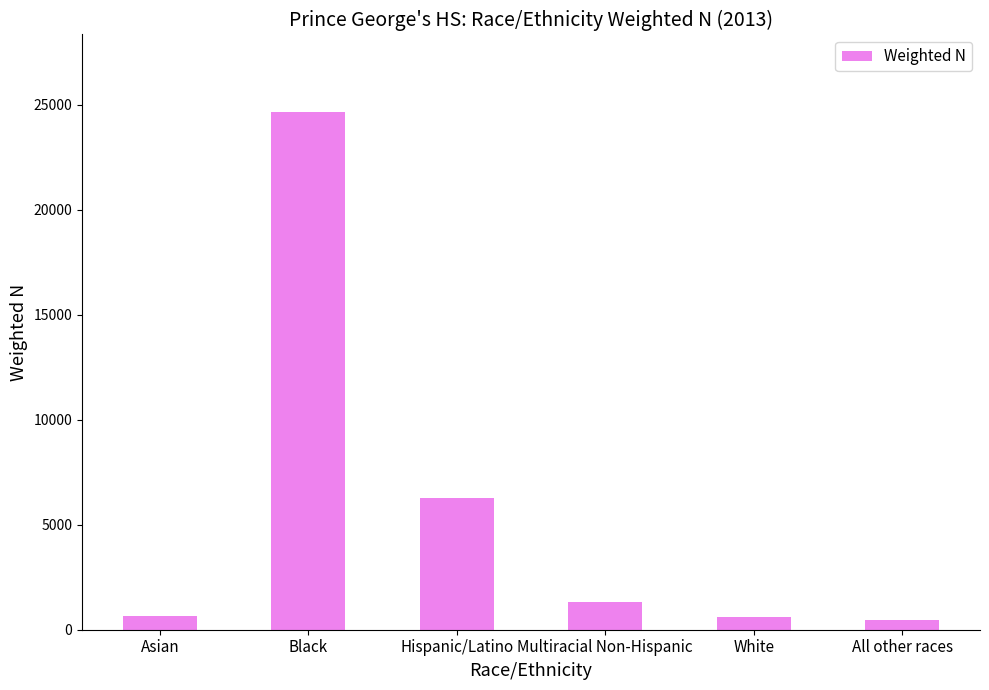

Read the value at Asian.

634